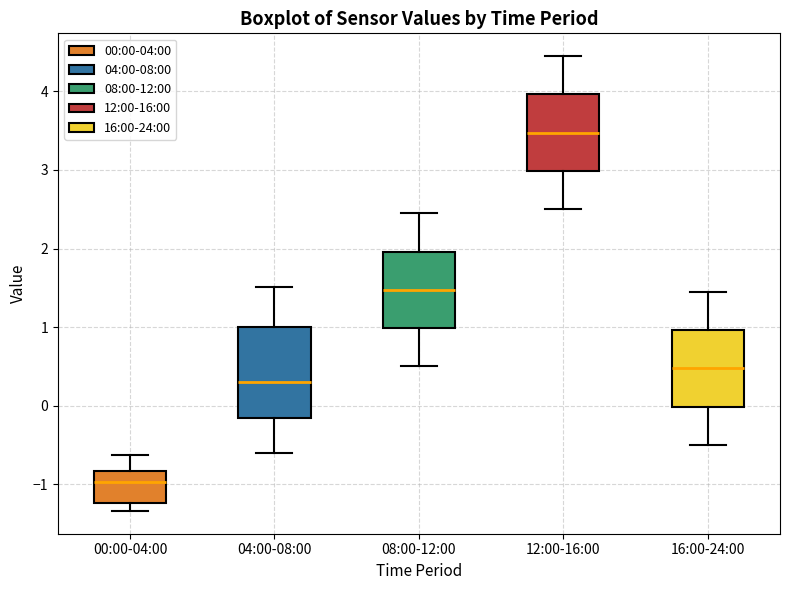

Reading left to right, transcribe this box plot: for each box, give where its median line is, the range the box spans, and where its two whiskers end, as read against the y-axis. The values are not printed on the chart, so give them approximately, as read against the axis.

00:00-04:00: median -1.0, box -1.2 to -0.8, whiskers -1.3 to -0.6
04:00-08:00: median 0.3, box -0.2 to 1.0, whiskers -0.6 to 1.5
08:00-12:00: median 1.5, box 1.0 to 2.0, whiskers 0.5 to 2.5
12:00-16:00: median 3.5, box 3.0 to 4.0, whiskers 2.5 to 4.5
16:00-24:00: median 0.5, box 0.0 to 1.0, whiskers -0.5 to 1.5